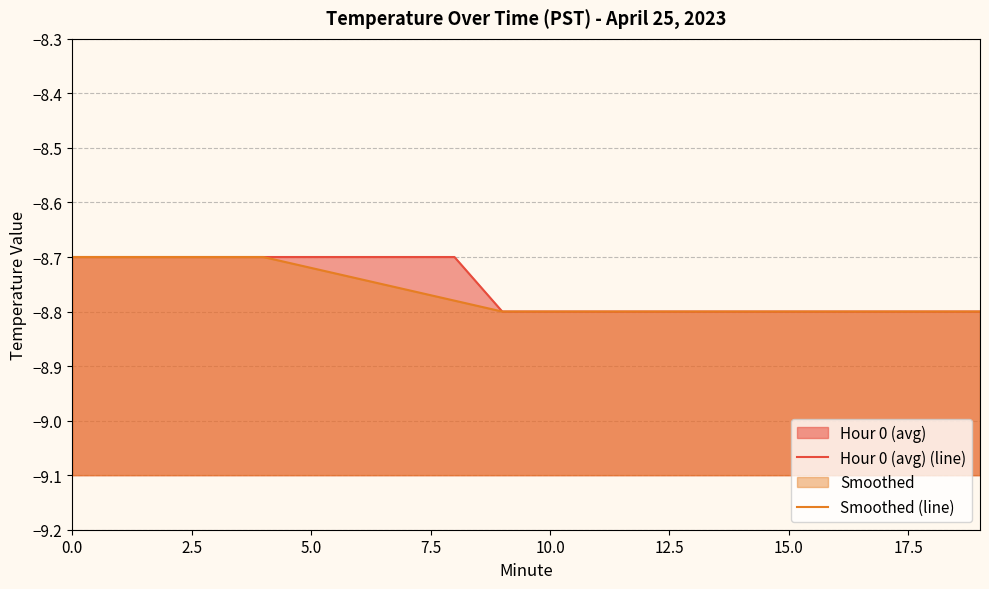

At which category does the chart reach its minimum across all series?

9